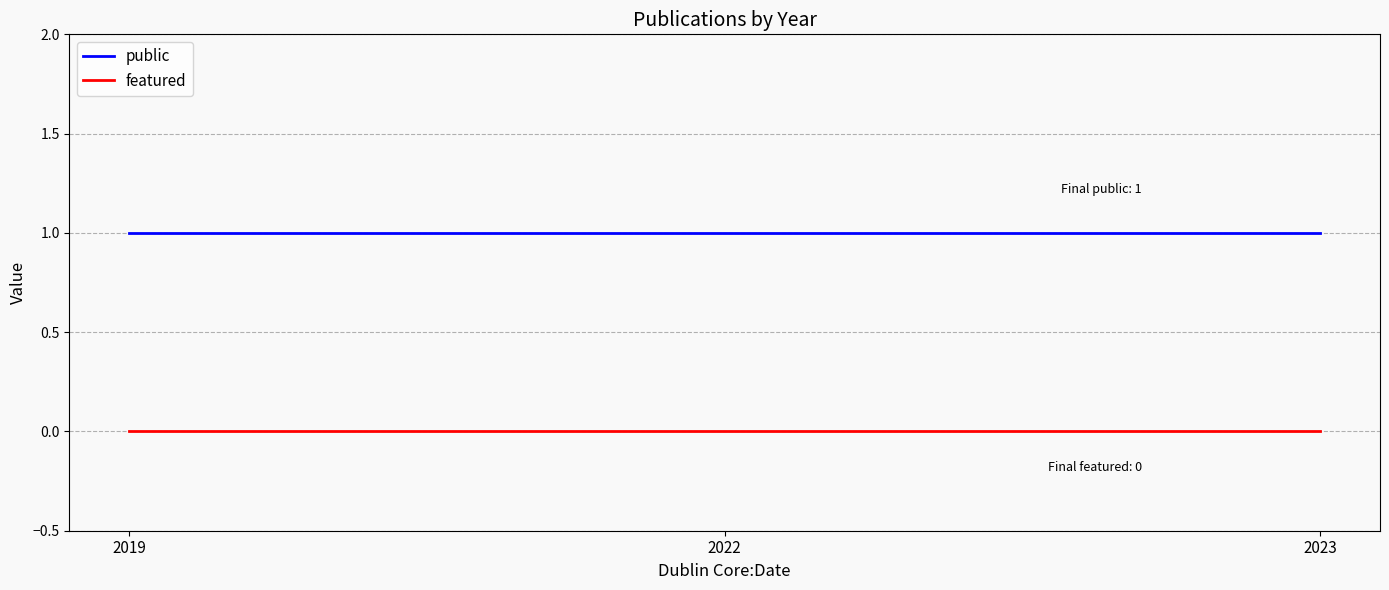

How many distinct data groups are displayed?

2